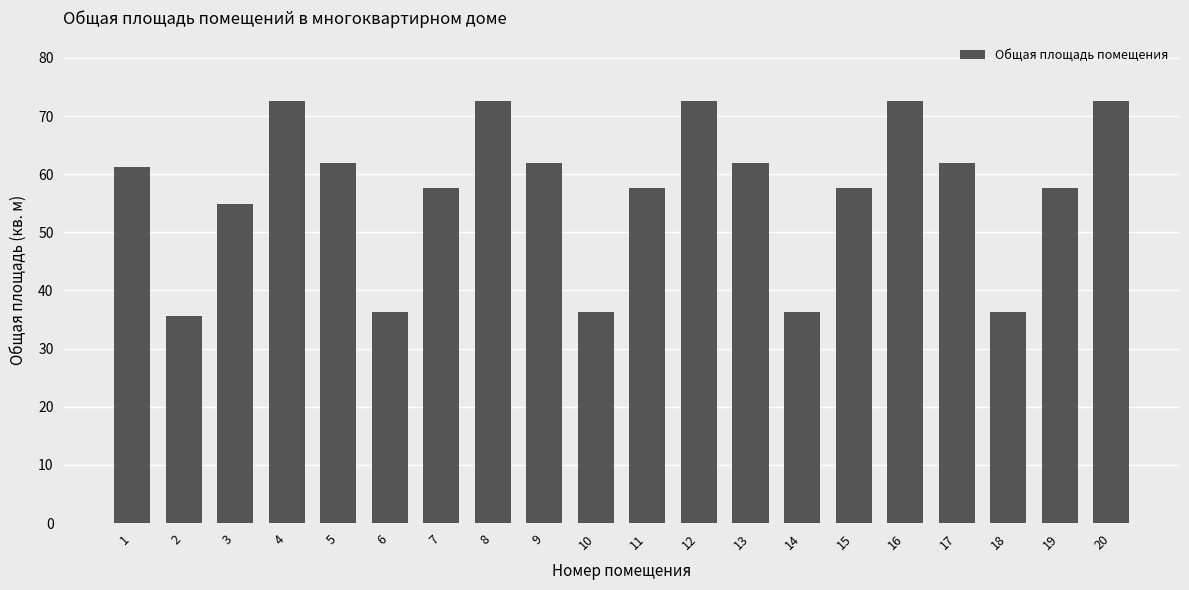

What is the smallest value displayed?

35.6